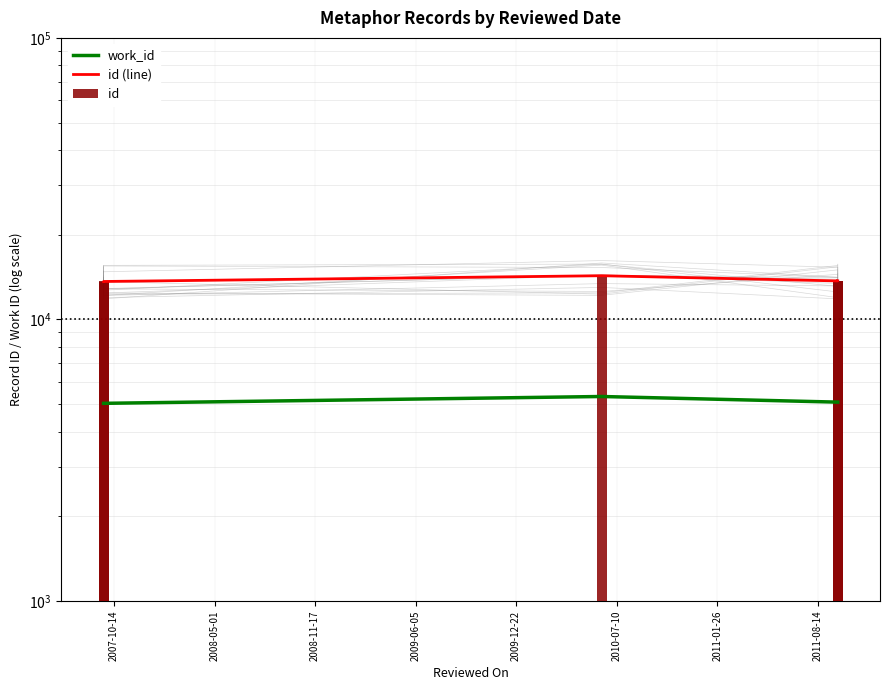

What is the spread (max minus min) of values at 2009-06-05?

8627